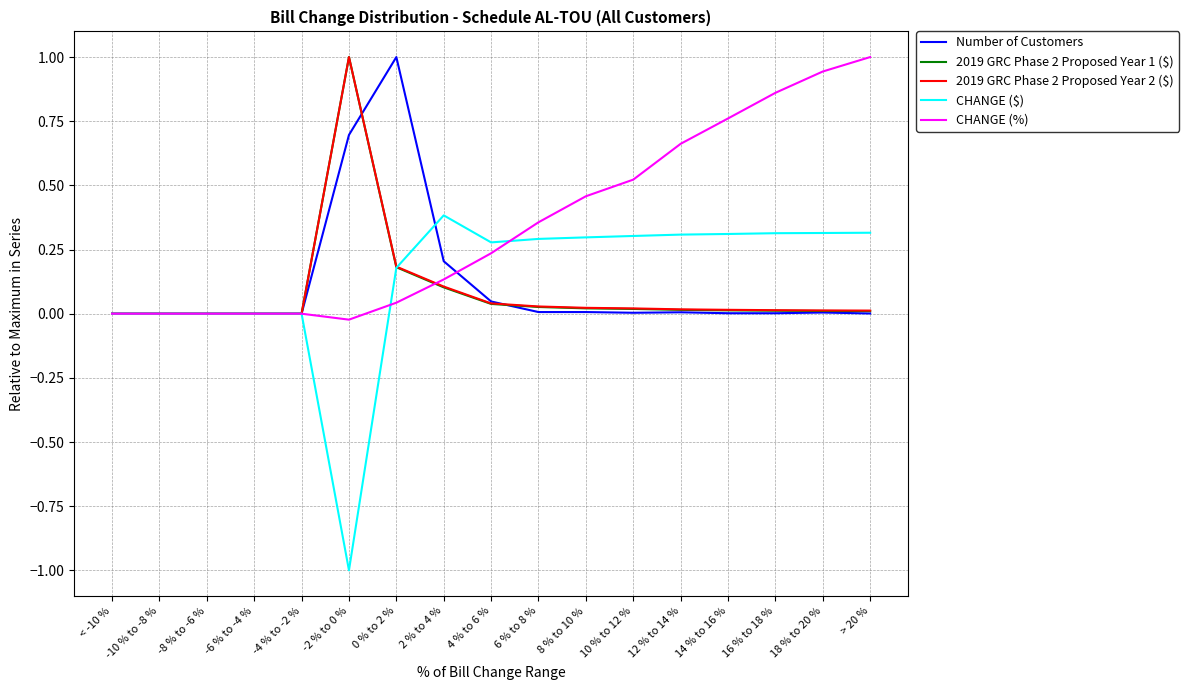

What is the maximum value for 2019 GRC Phase 2 Proposed Year 1 ($)?

1.0